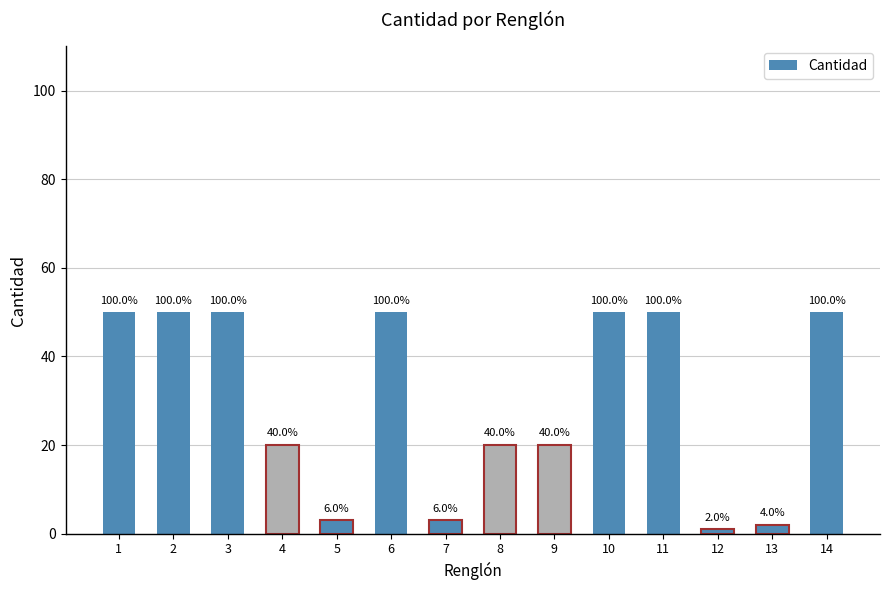

How many bars are there in total?

14